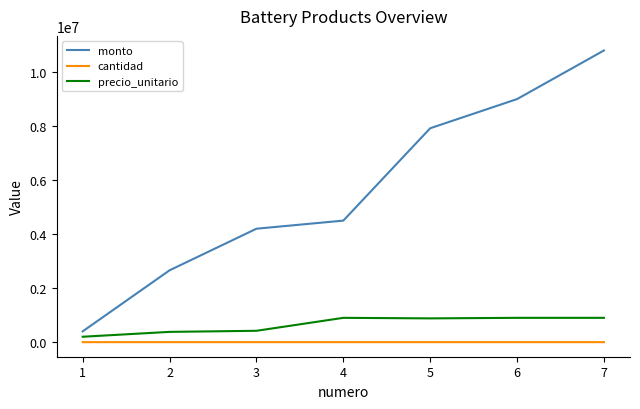

List the series in order of their peak value, highest first.

monto, precio_unitario, cantidad